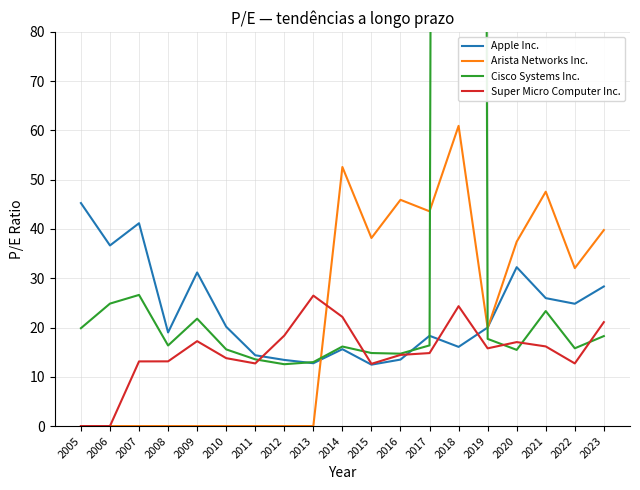

In Super Micro Computer Inc., how many points are higher than both neighbors (excluding endpoints)?

4